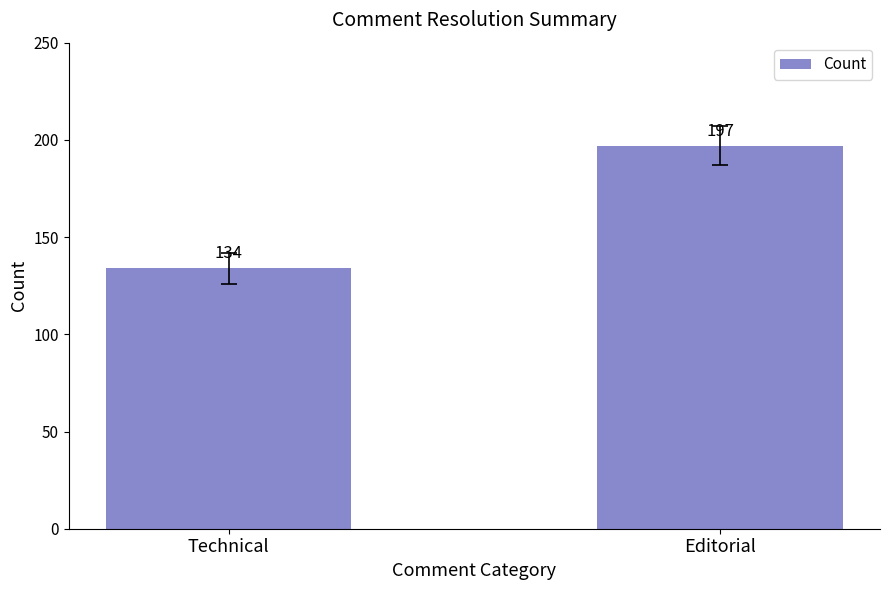

The chart shows a value of 134 at Technical. True or false?

True